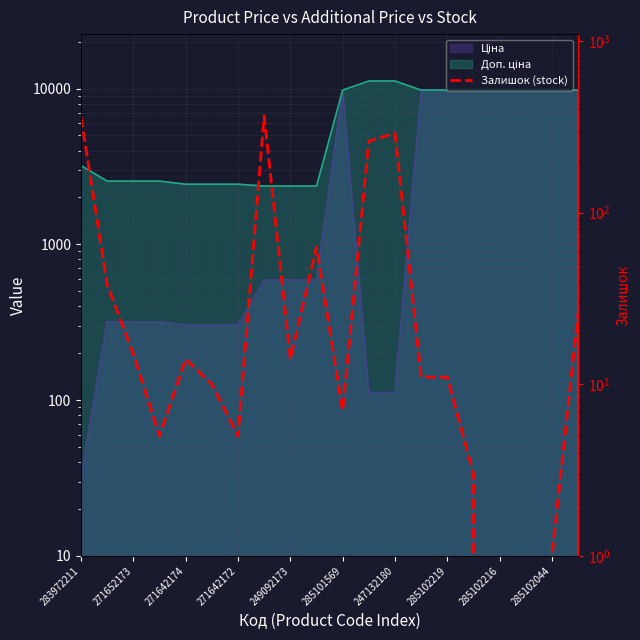

The chart shows a value of 1 at 285102044. True or false?

True